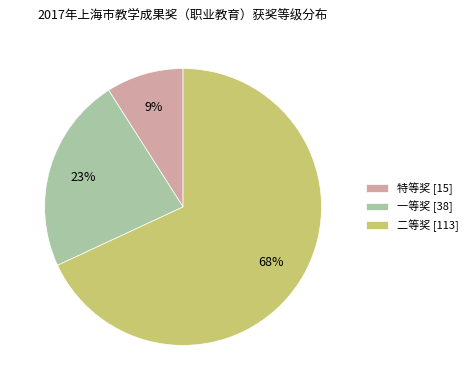

Which has a higher value, 一等奖 or 二等奖?

二等奖